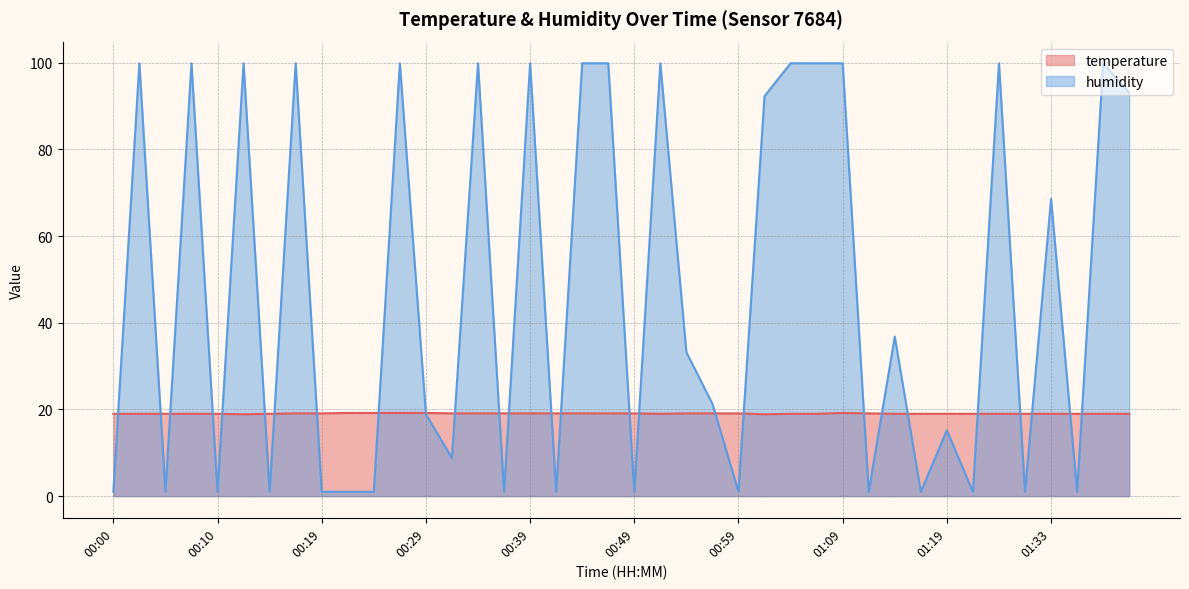

What is the label of the 33rd point from the right?

00:17